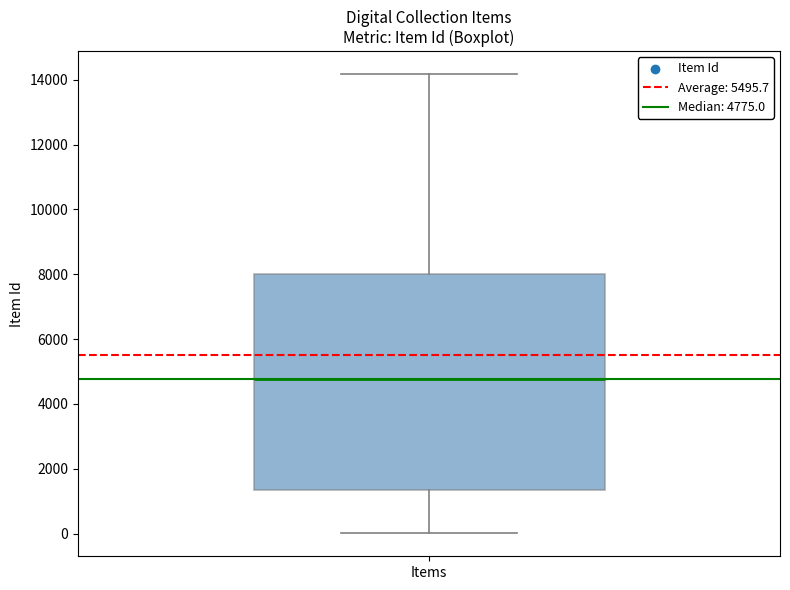

Where does the upper whisker of the box for Items end on the y-axis? The values are not printed on the chart, so give them approximately, as read against the axis.

14200